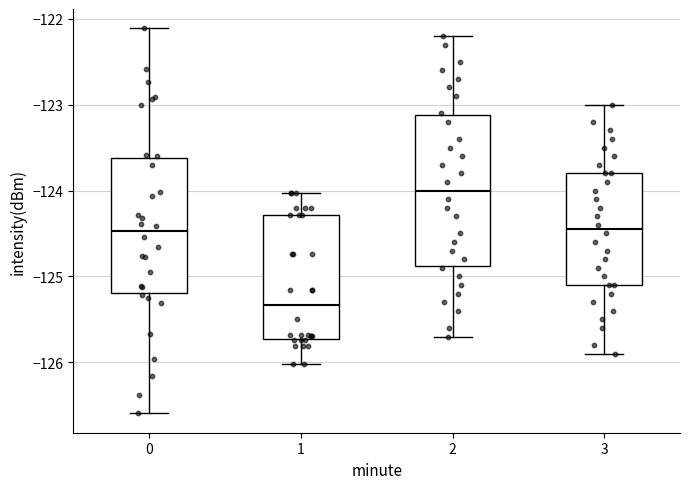

Where is the lower edge of the box at x = 3 on the y-axis? The values are not printed on the chart, so give them approximately, as read against the axis.

-125.1